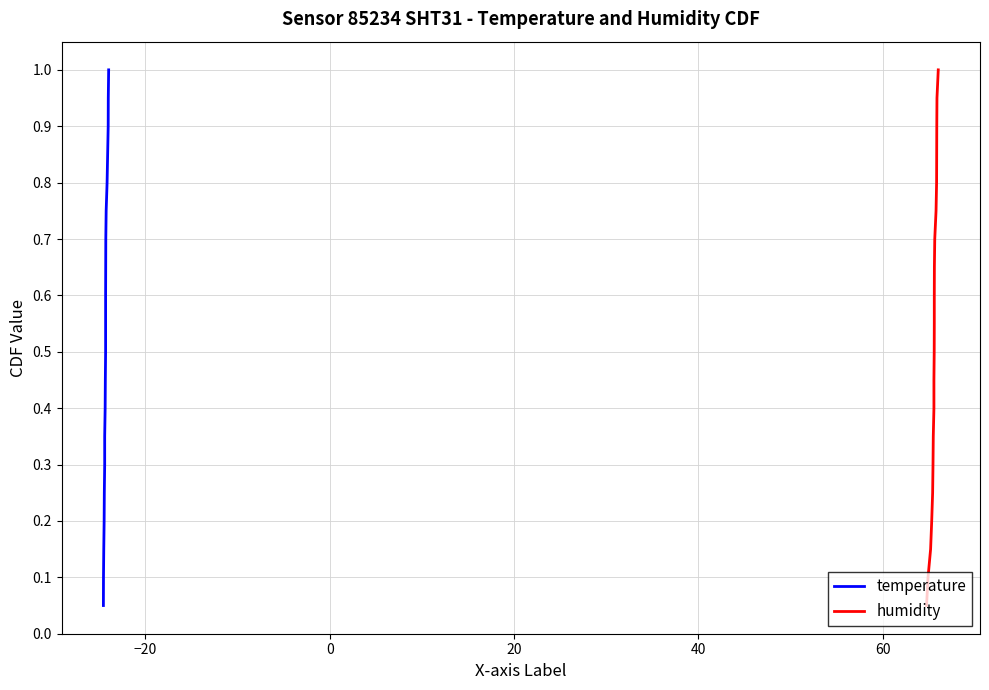

True or false: temperature has more than 2 interior local peaks.

False